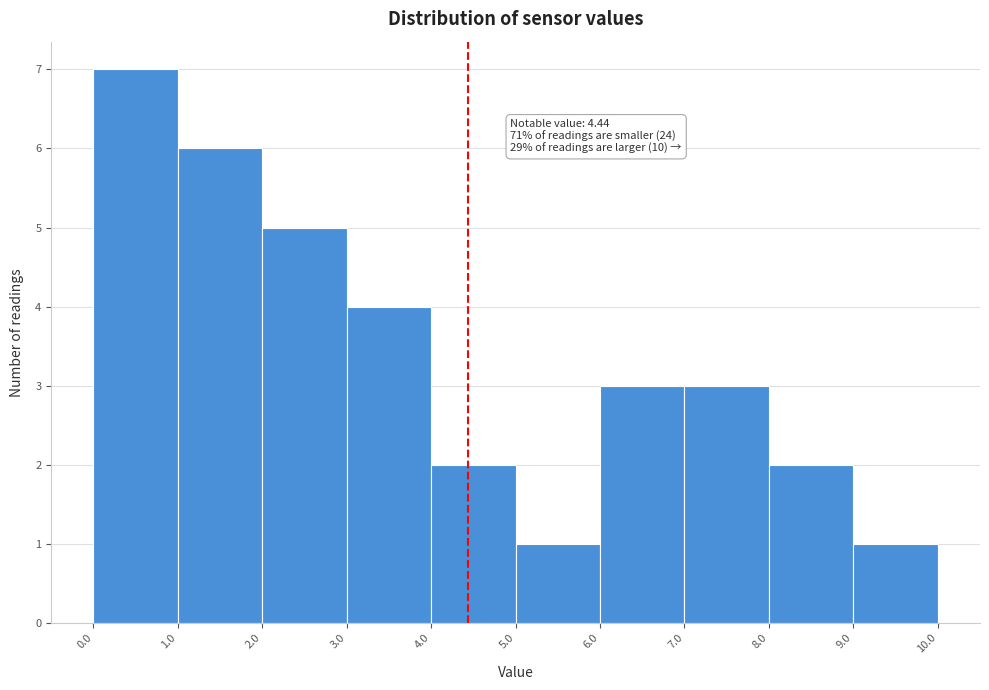

Which range on the x-axis has the tallest bar?

0.0 to 1.0